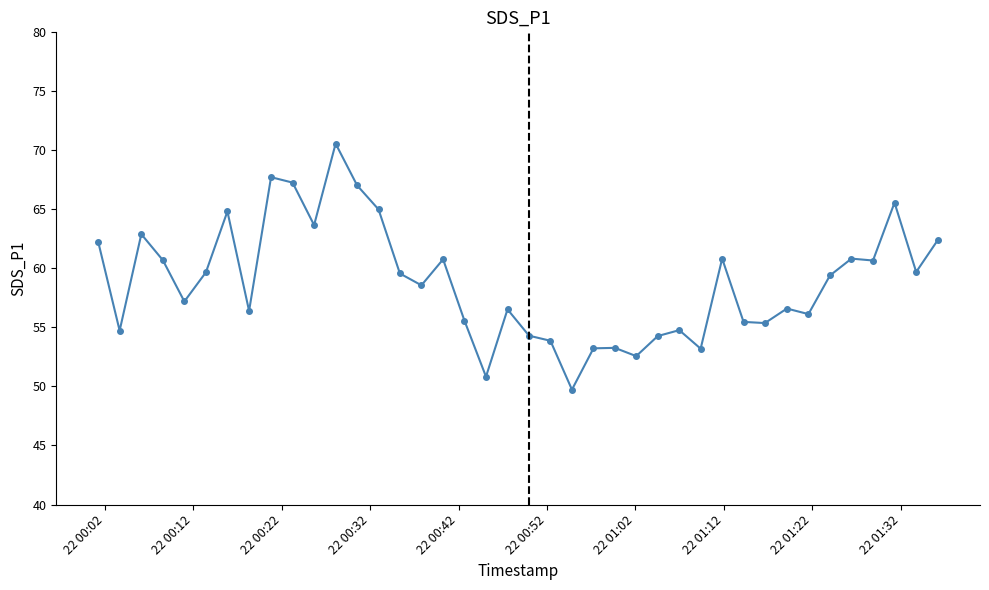

True or false: the data has more than 1 interior local peaks.

True